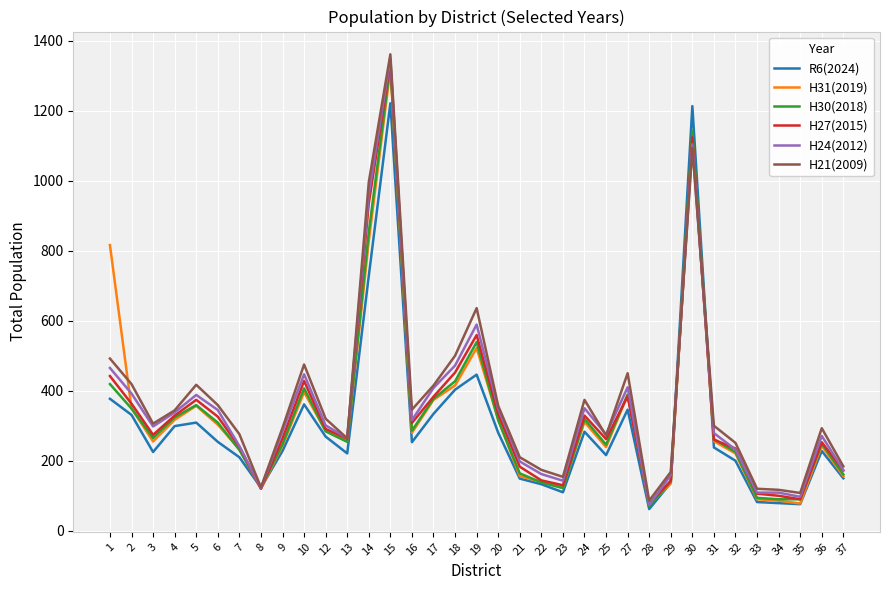

Is the value of H27(2015) at 12 greater than the value of R6(2024) at 9?

Yes